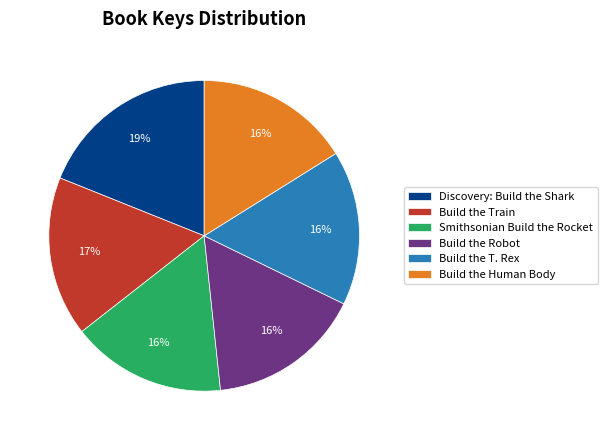

Is Smithsonian Build the Rocket the majority of the pie?

No